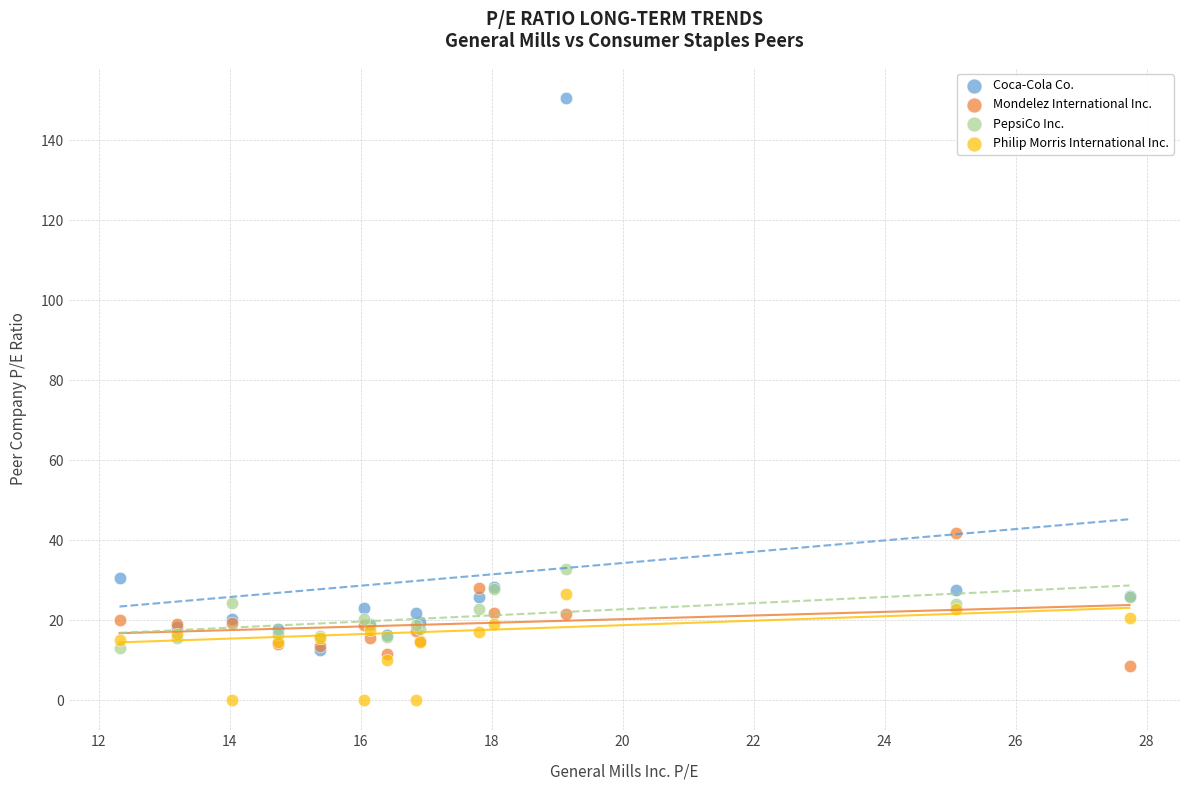

Across all series, what Y value is closest to 75?

41.8